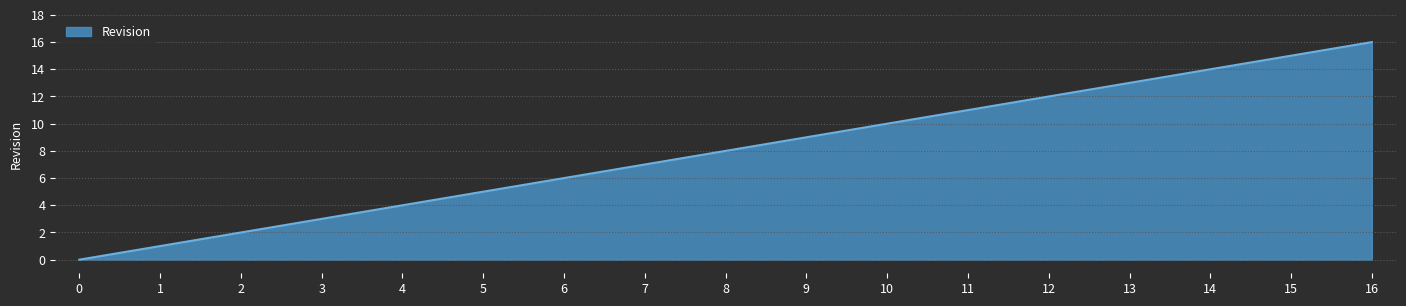

Rank the categories by value from lowest to highest.

0, 1, 2, 3, 4, 5, 6, 7, 8, 9, 10, 11, 12, 13, 14, 15, 16